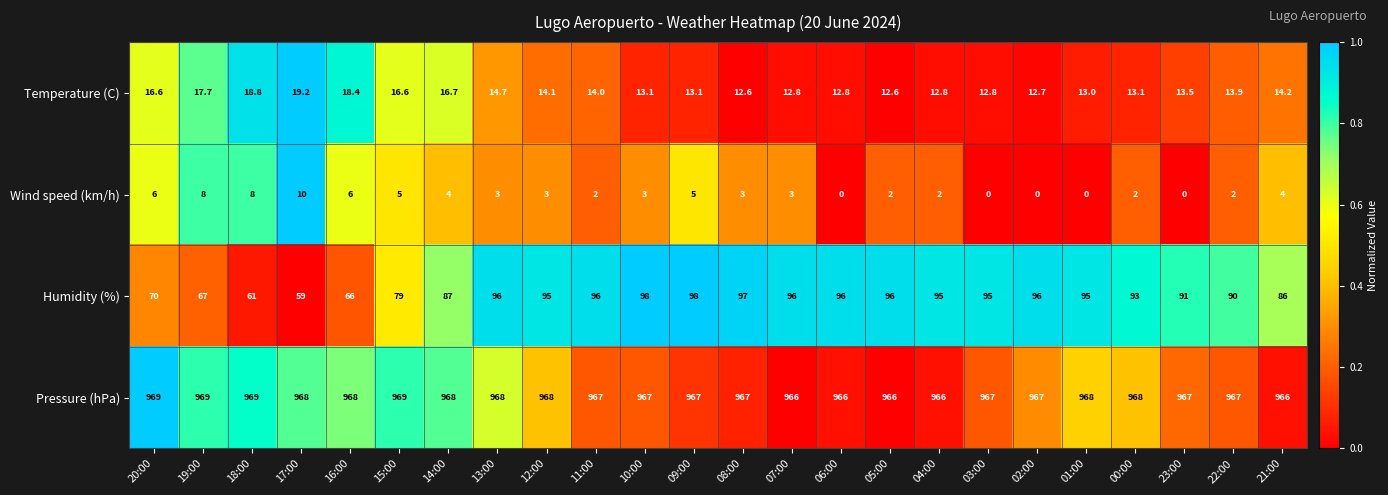

How many Wind speed (km/h) values are between 2 and 5?

14